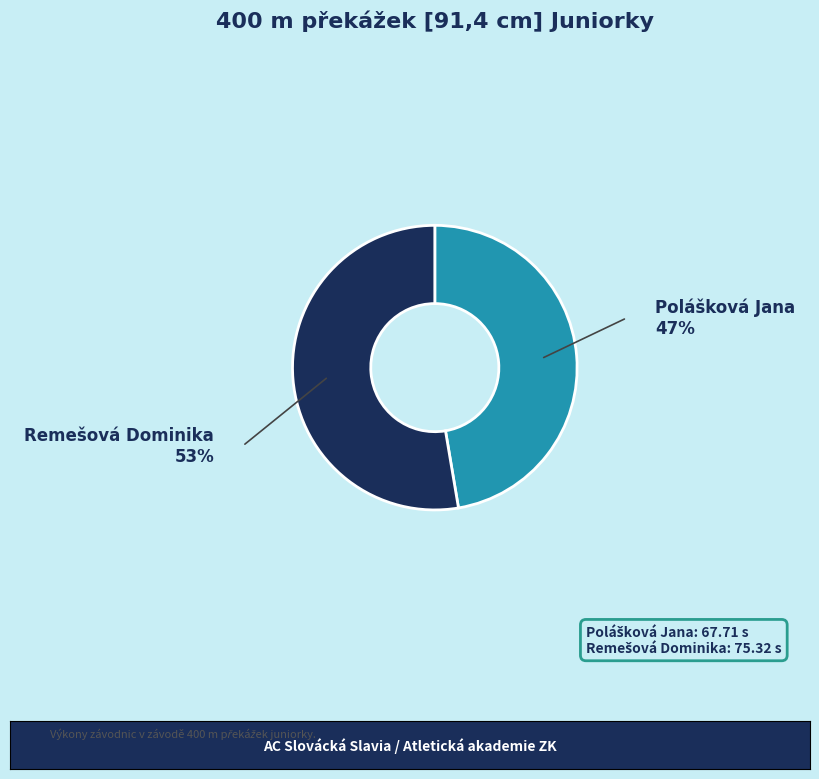

Is there a majority slice in this chart?

Yes